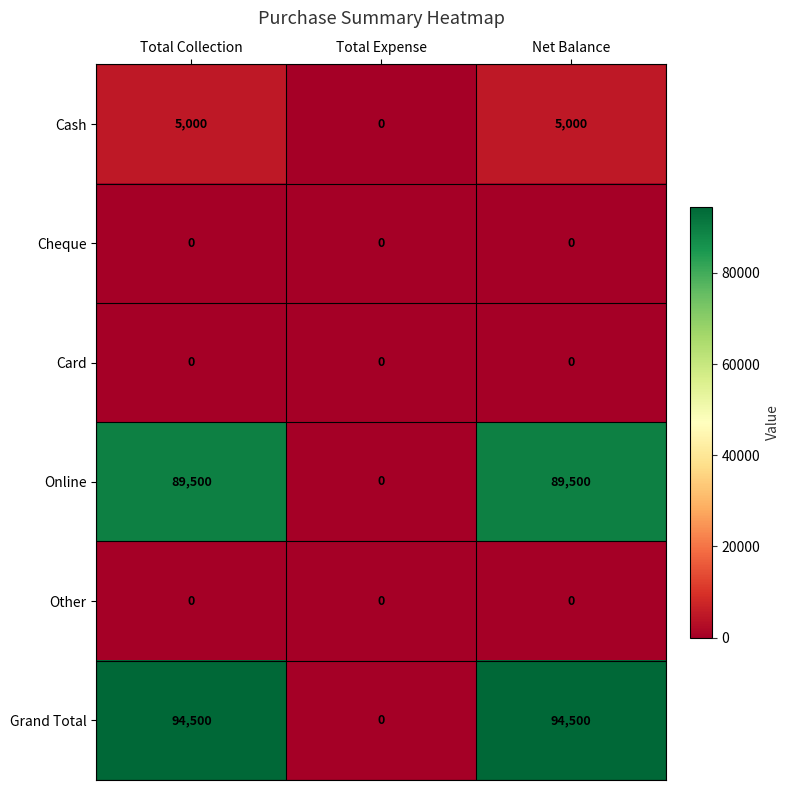

What is the greatest value displayed?

94500